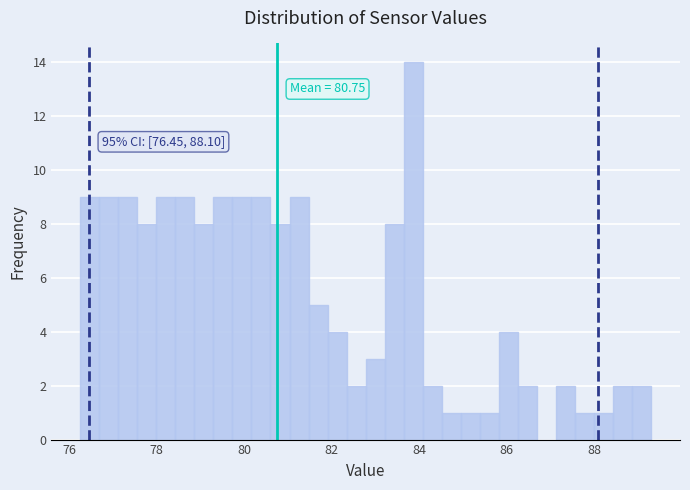

Around what value on the x-axis is the tallest bar? Give the approximate position of its centre, as read against the axis.

83.8